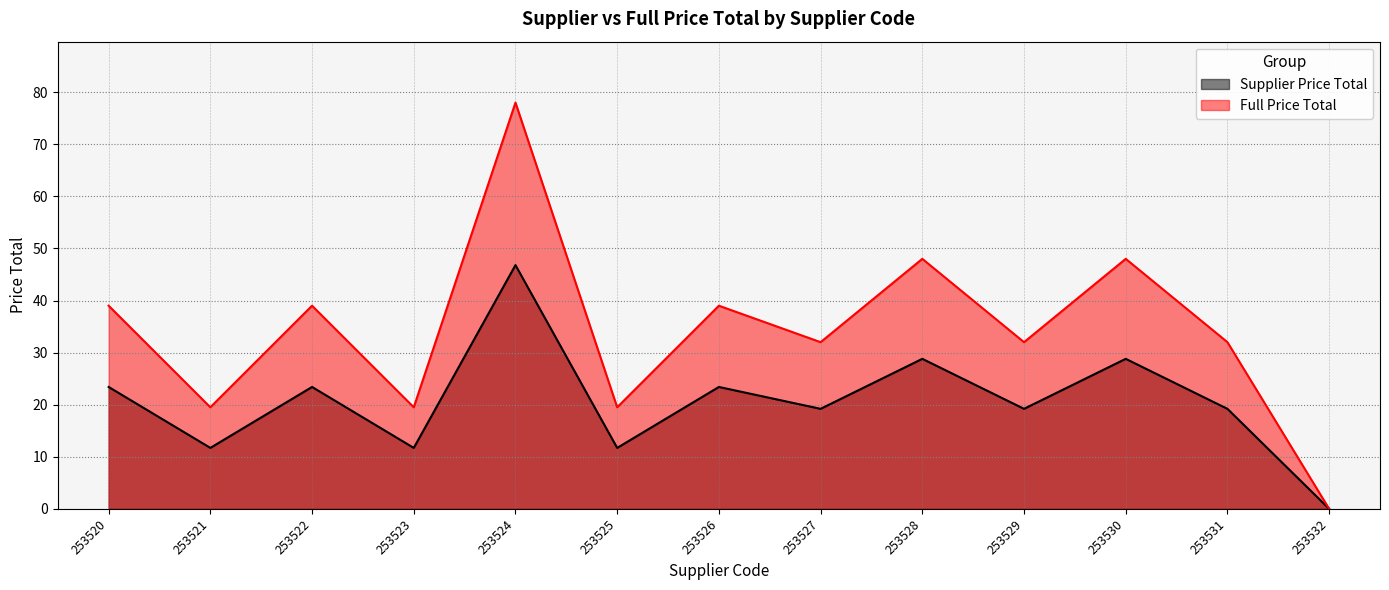

Rank the series by their average value, from lowest to highest.

Supplier Price Total, Full Price Total